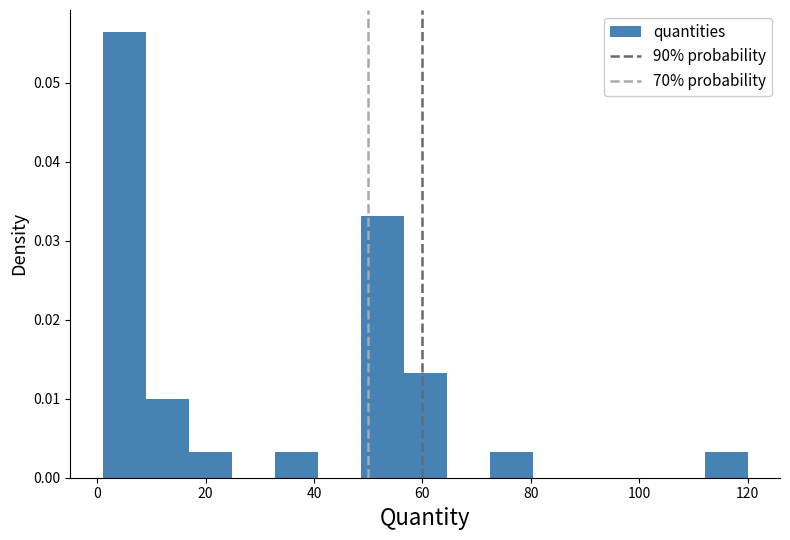

Around what value on the x-axis is the tallest bar? Give the approximate position of its centre, as read against the axis.

4